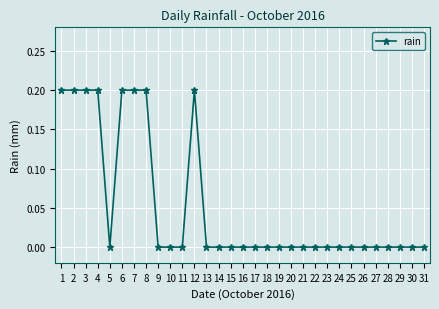

Reading left to right, extract all data points from this chart.

1=0.2	2=0.2	3=0.2	4=0.2	5=0.0	6=0.2	7=0.2	8=0.2	9=0.0	10=0.0	11=0.0	12=0.2	13=0.0	14=0.0	15=0.0	16=0.0	17=0.0	18=0.0	19=0.0	20=0.0	21=0.0	22=0.0	23=0.0	24=0.0	25=0.0	26=0.0	27=0.0	28=0.0	29=0.0	30=0.0	31=0.0